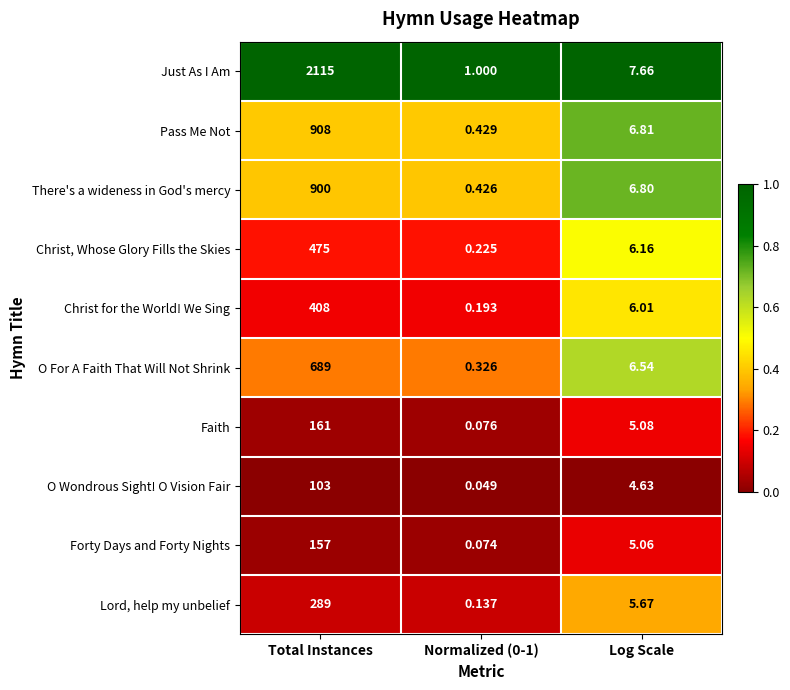

At which category is the sum across all series the highest?

Total Instances